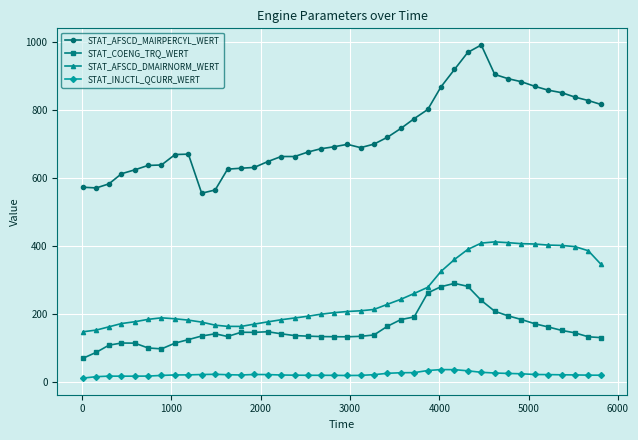

At how many categories does at least one series exceed 96?

40